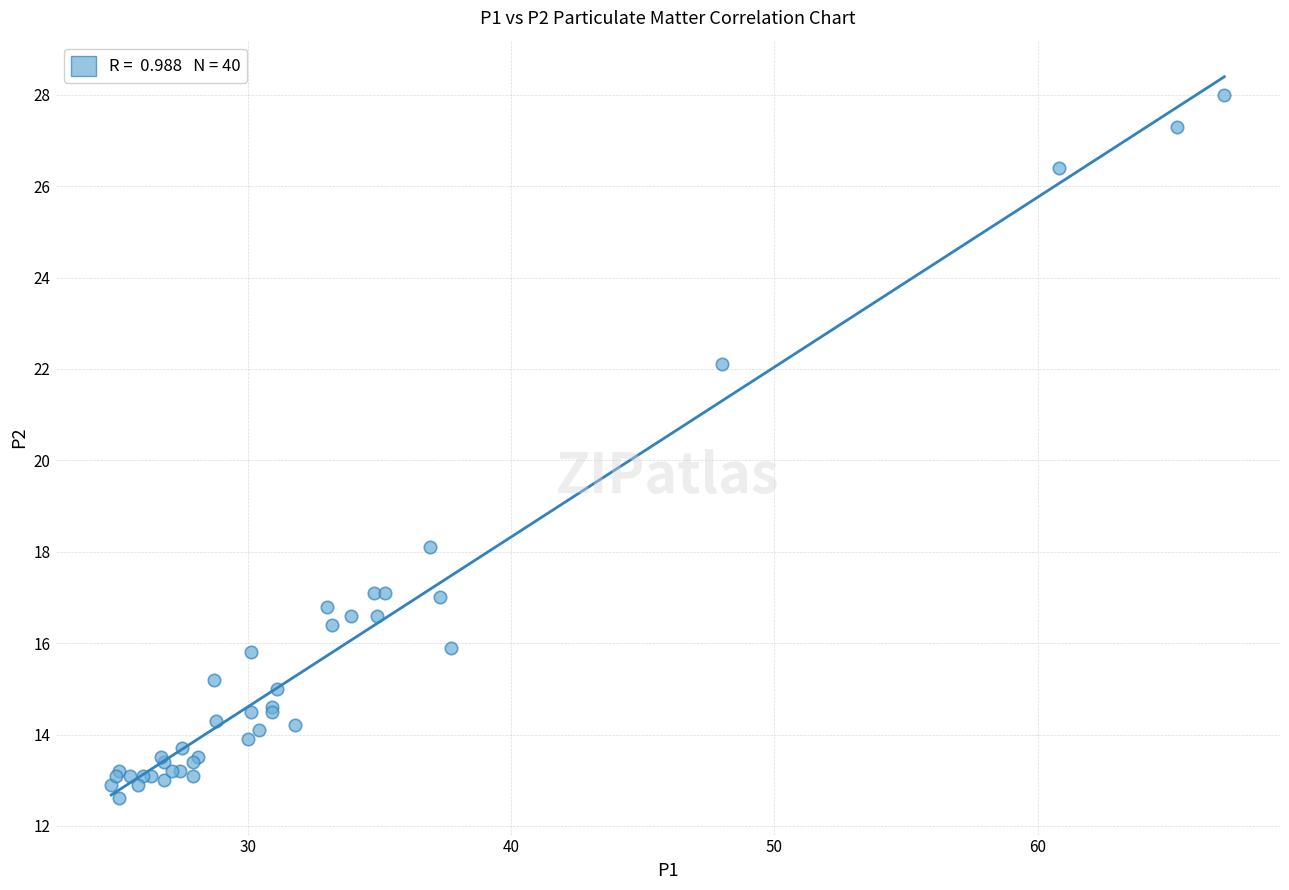

What Y value in the scatter plot is closest to 20?

18.1